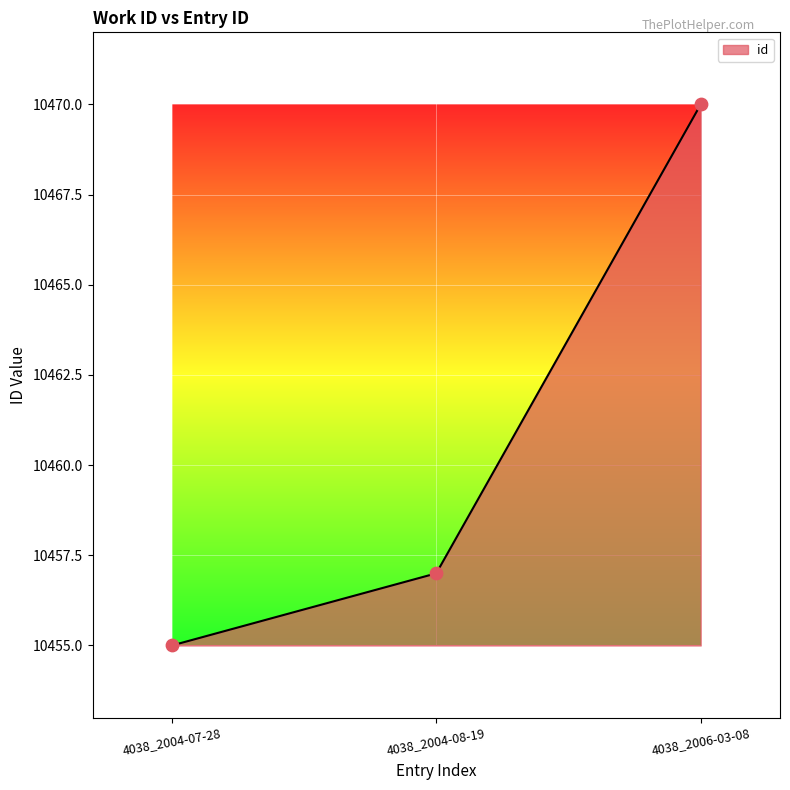

What is the ratio of the value at 4038_2004-07-28 to the value at 4038_2006-03-08?

1.0